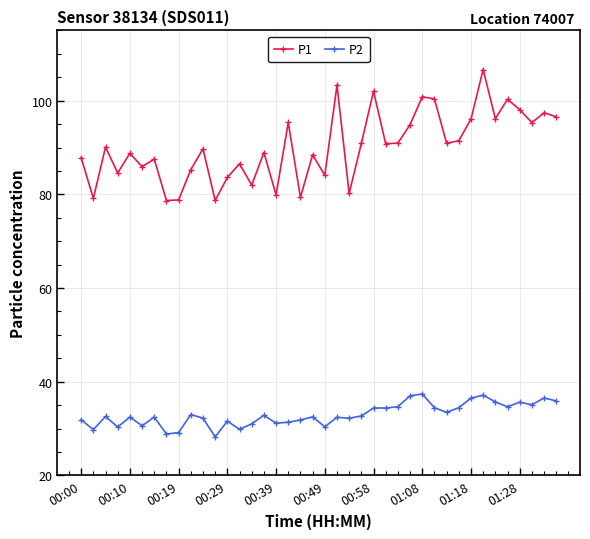

What is the value of the P1 point at the 32nd from the left?

91.5